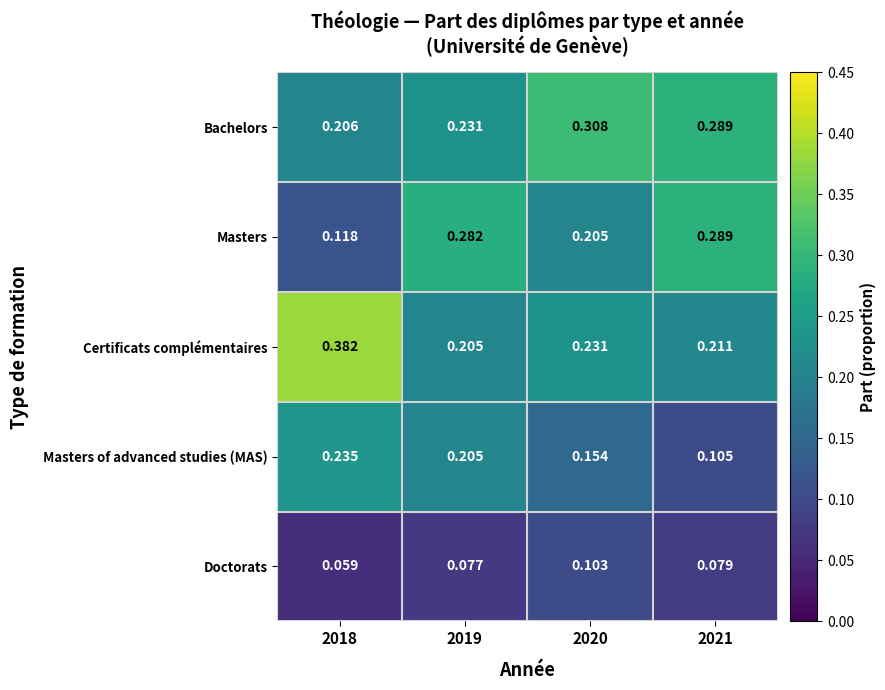

Rank the series by their maximum value, from highest to lowest.

Certificats complémentaires, Bachelors, Masters, Masters of advanced studies (MAS), Doctorats